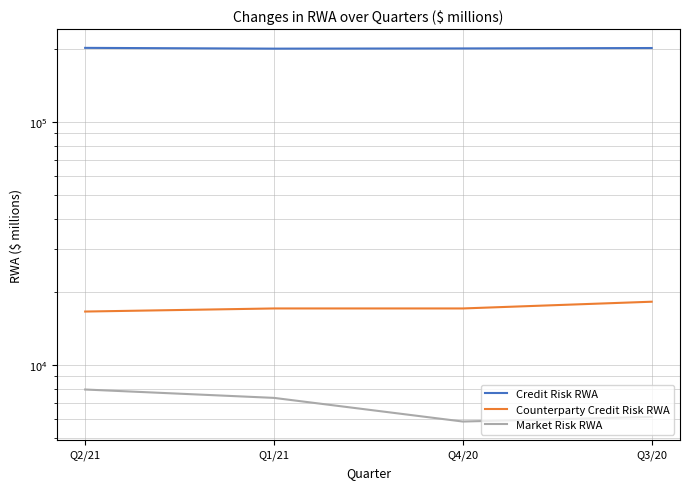

True or false: Market Risk RWA and Counterparty Credit Risk RWA cross at least once.

False